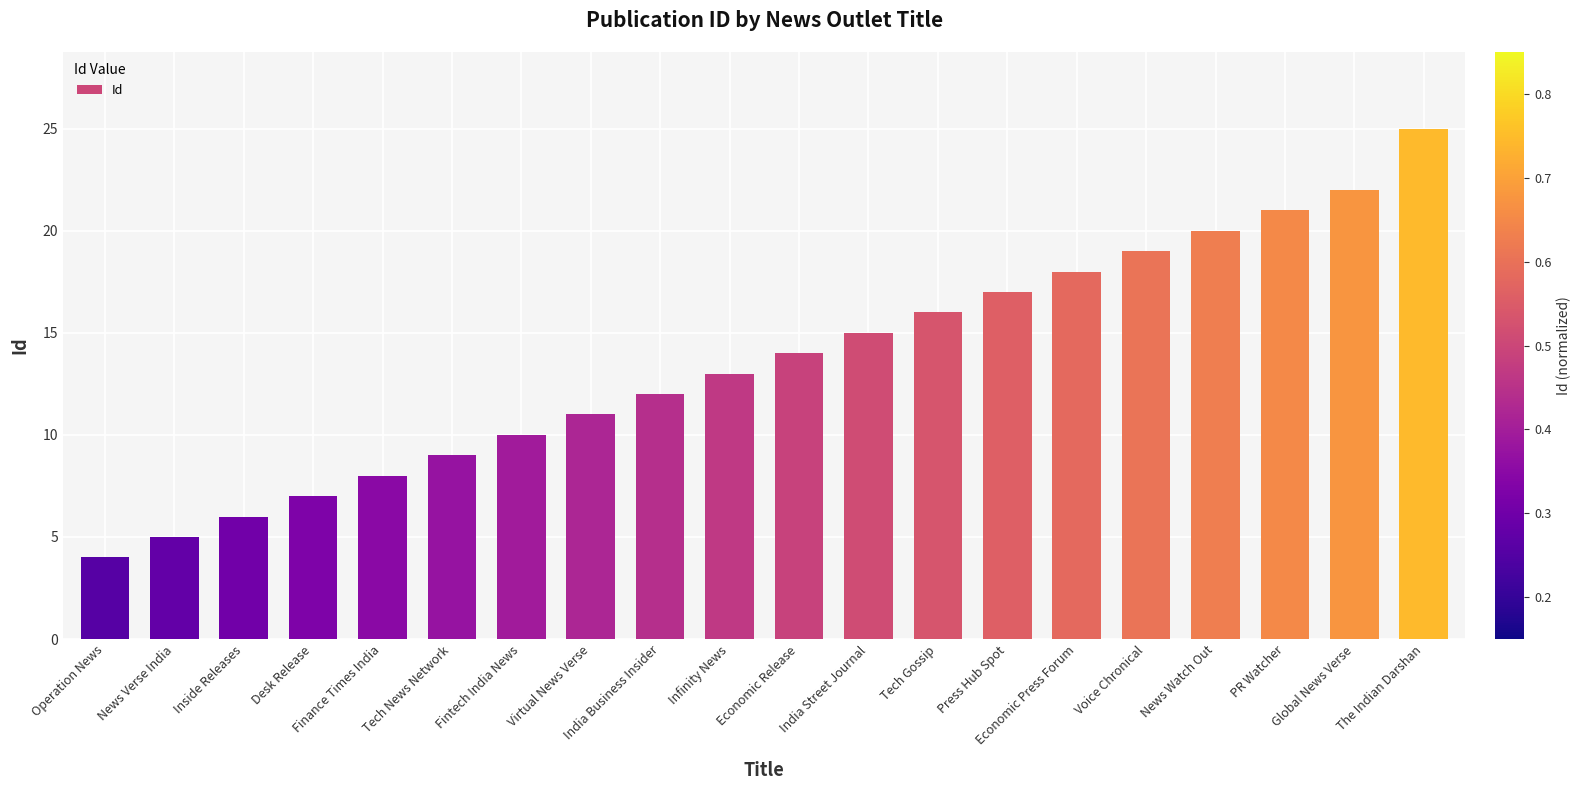

List the labels in order of value, smallest first.

Operation News, News Verse India, Inside Releases, Desk Release, Finance Times India, Tech News Network, Fintech India News, Virtual News Verse, India Business Insider, Infinity News, Economic Release, India Street Journal, Tech Gossip, Press Hub Spot, Economic Press Forum, Voice Chronical, News Watch Out, PR Watcher, Global News Verse, The Indian Darshan